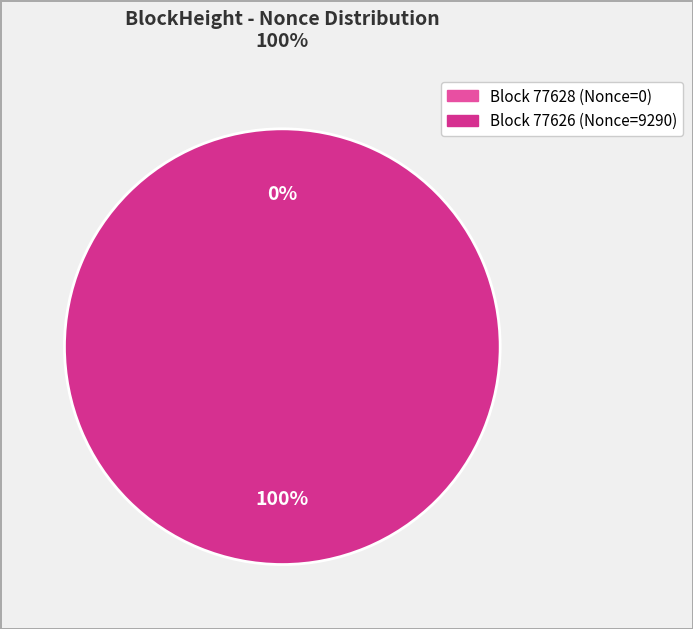

To the nearest percent, what is the difference between the largest and smallest slice percentages?

100%